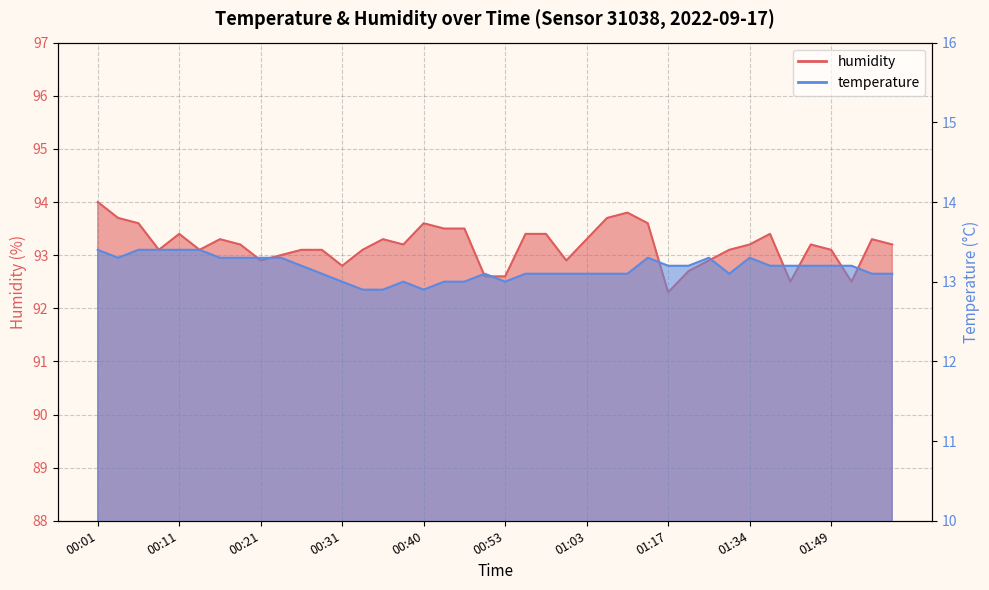

At 00:04, list the series in order from smallest to largest.

temperature, humidity